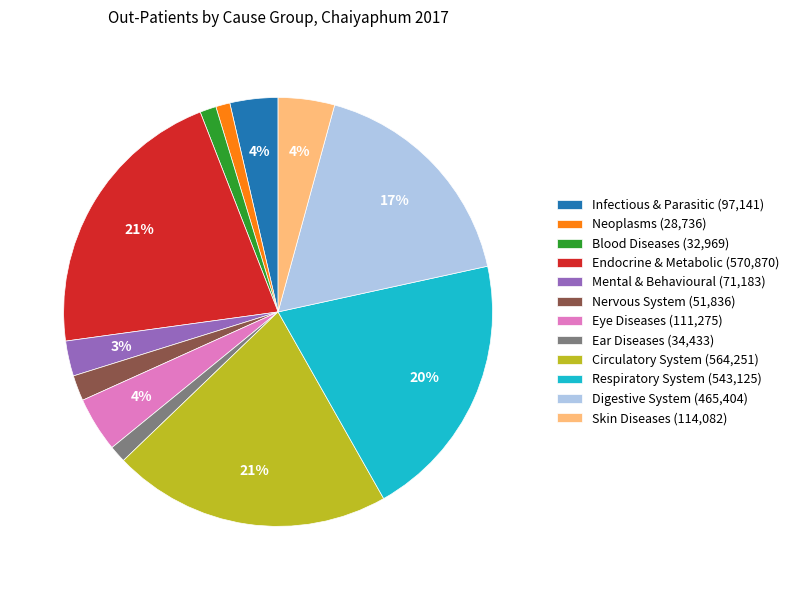

Does Blood Diseases represent more than half of the total?

No